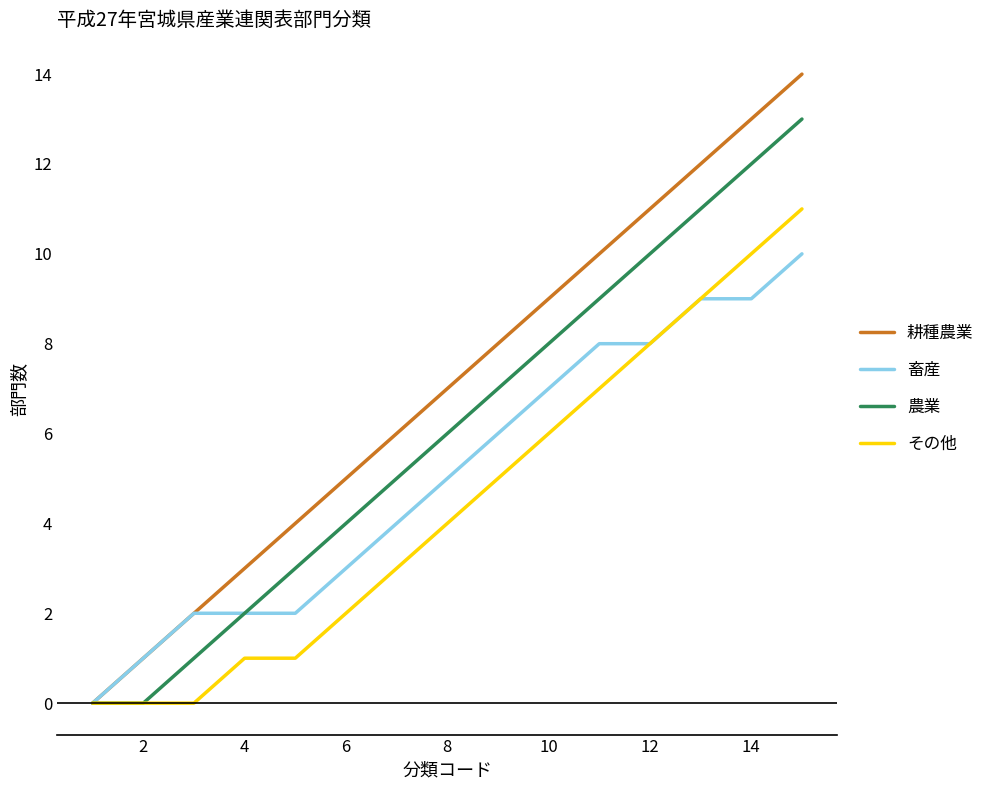

What is the highest value of the 畜産 series?

10